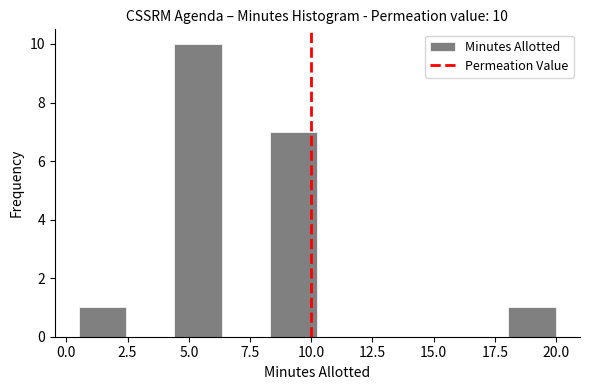

Read against the x-axis, roughly where is the centre of the tallest bar?

5.5